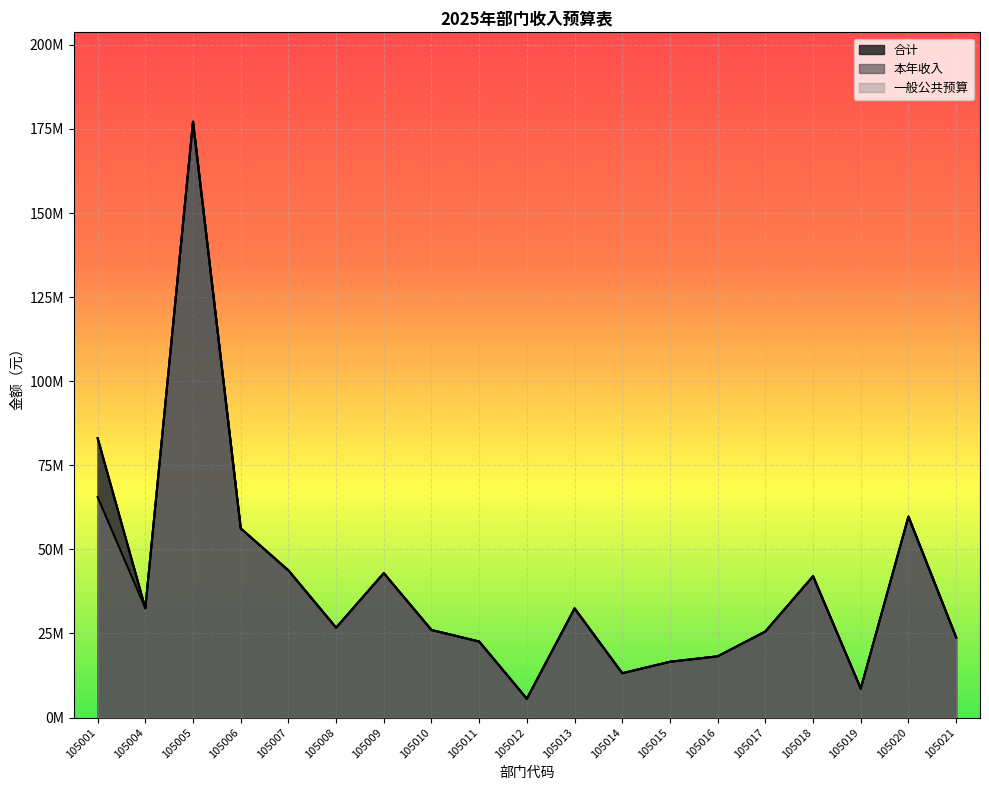

True or false: 本年收入 and 一般公共预算 intersect in this chart.

False